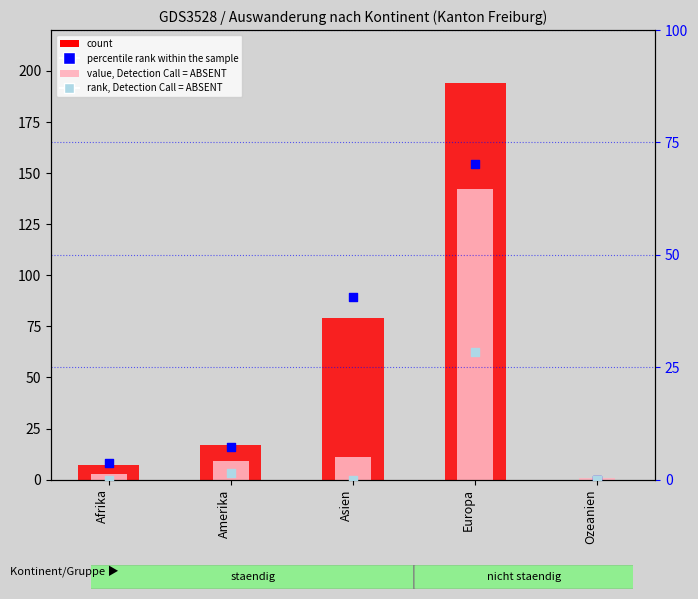

Which series contains the lowest Y value?

count